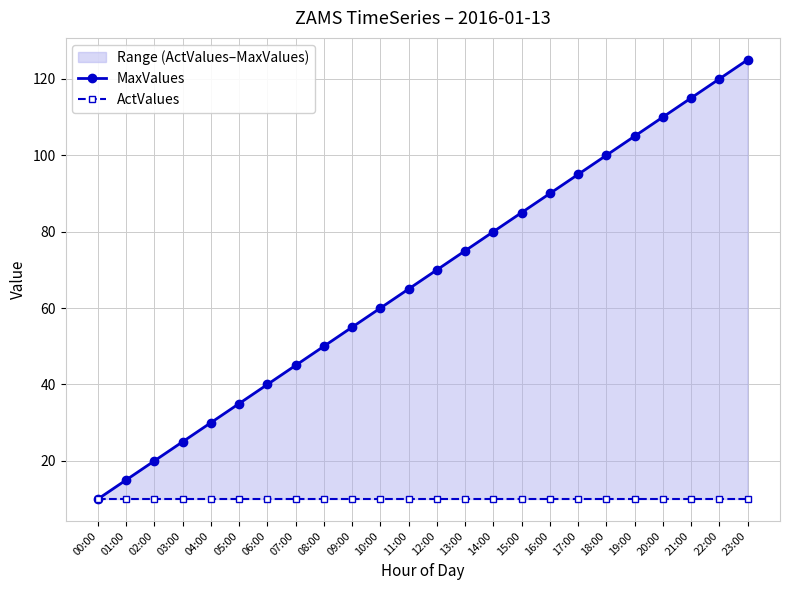

How many values in the MaxValues series are below 70?

12